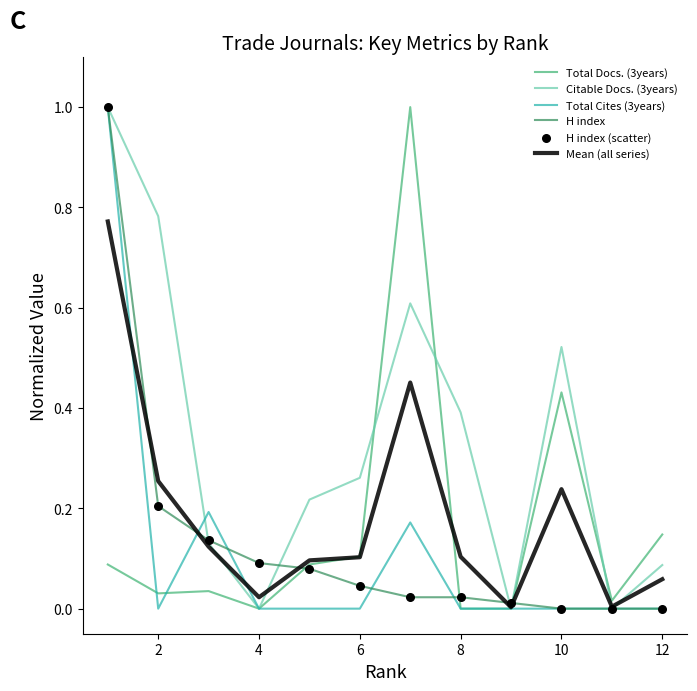

Which series has the largest total across all categories?

Citable Docs. (3years)